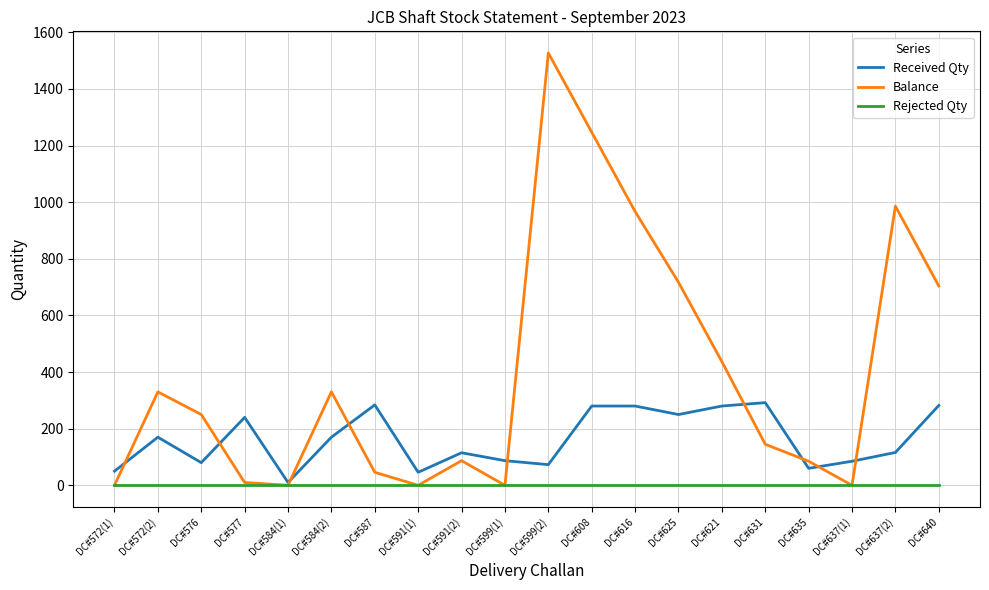

Where is the first local minimum for Received Qty?

DC#576